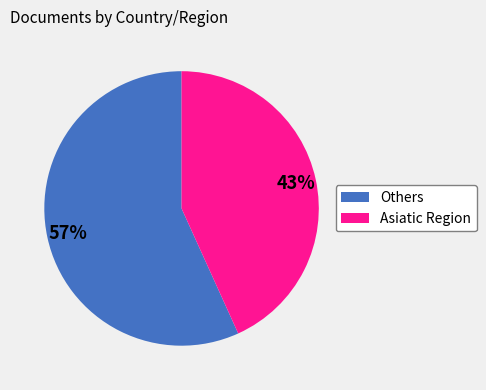

What is the ratio of the value at Asiatic Region to the value at Others?

0.8